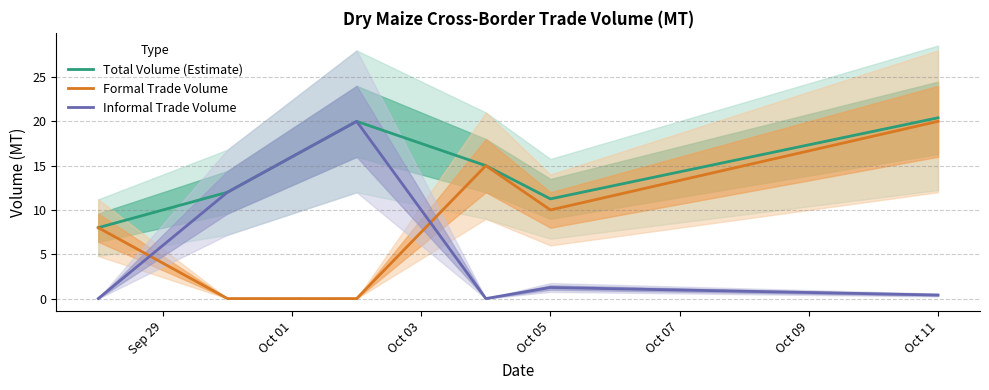

True or false: Informal Trade Volume has more than 2 points higher than both neighbors.

False